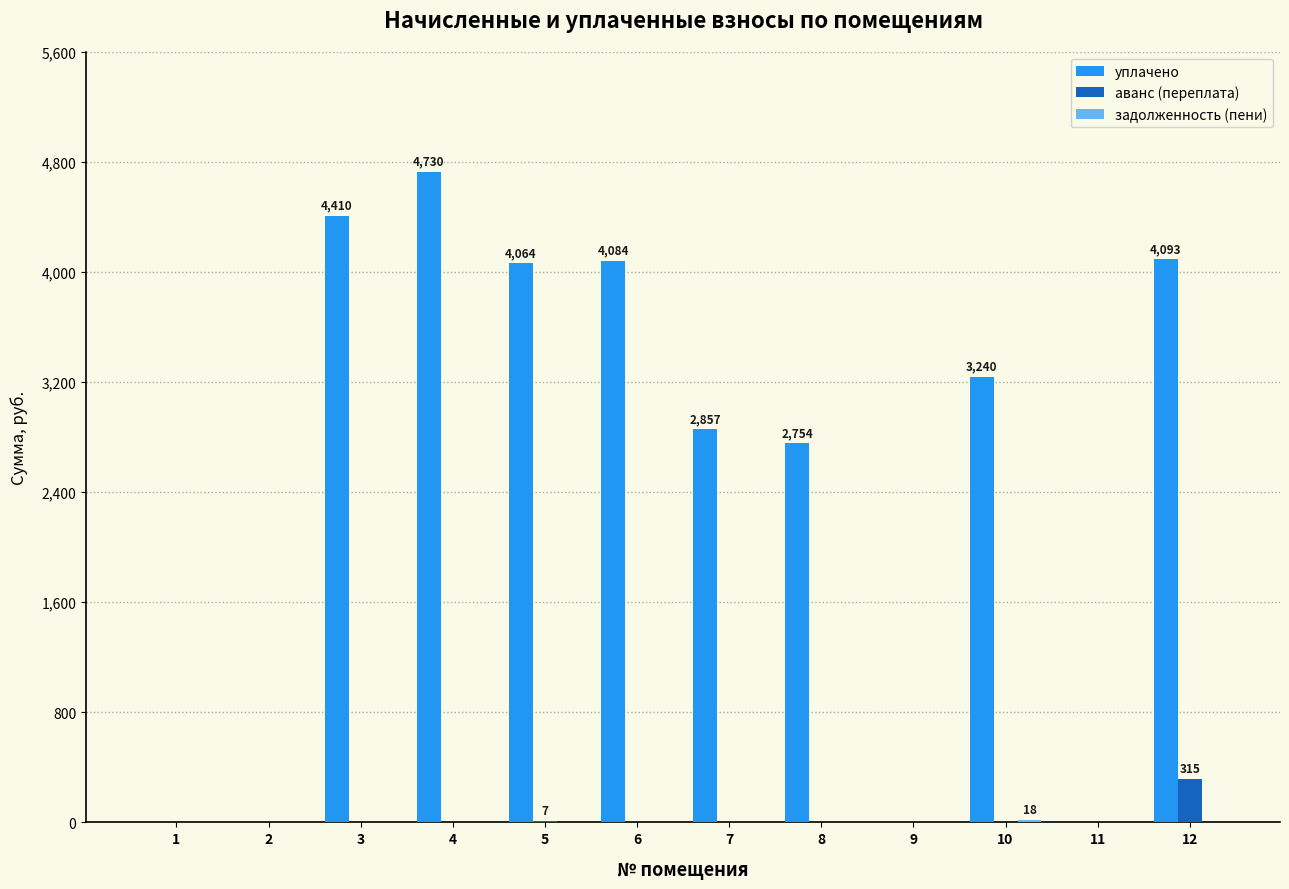

Between 1 and 5, which series saw the biggest shift?

уплачено